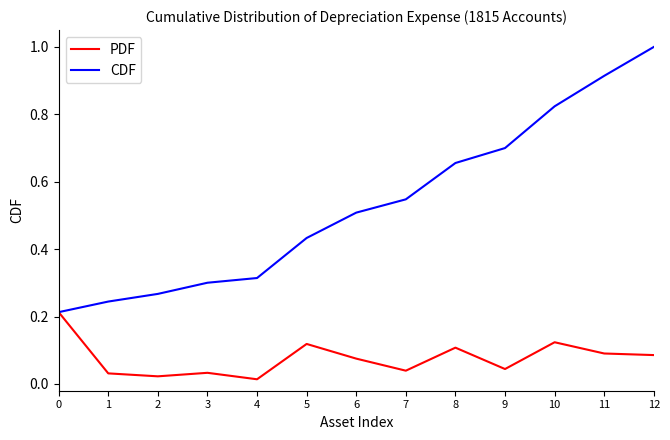

Is this an area chart (filled region under the line)?

No